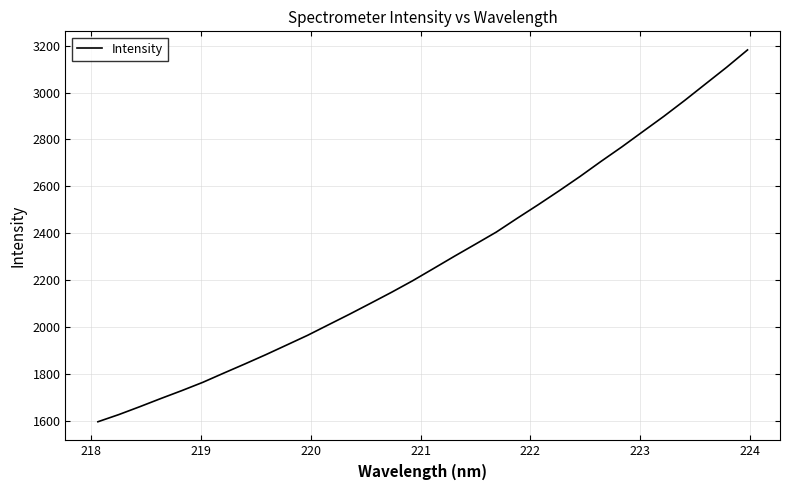

What is the greatest value displayed?

3181.7